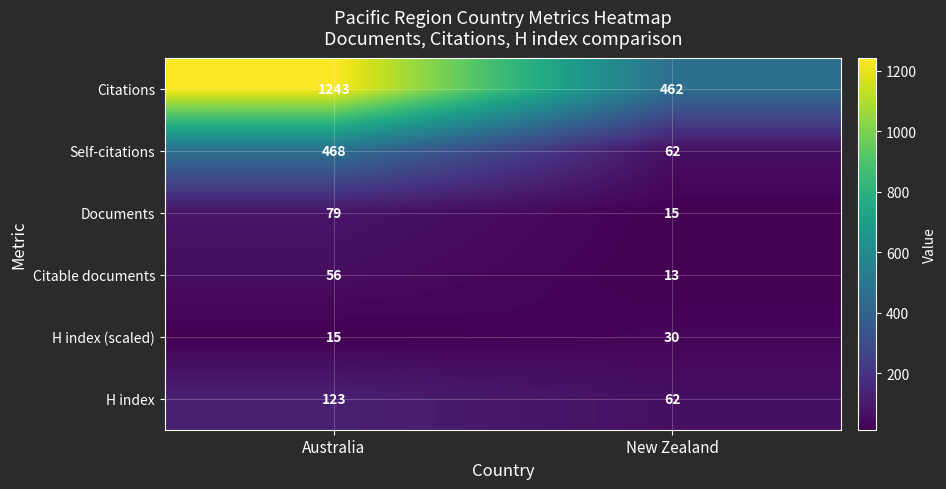

The Citable documents series shows 13 at New Zealand. True or false?

True